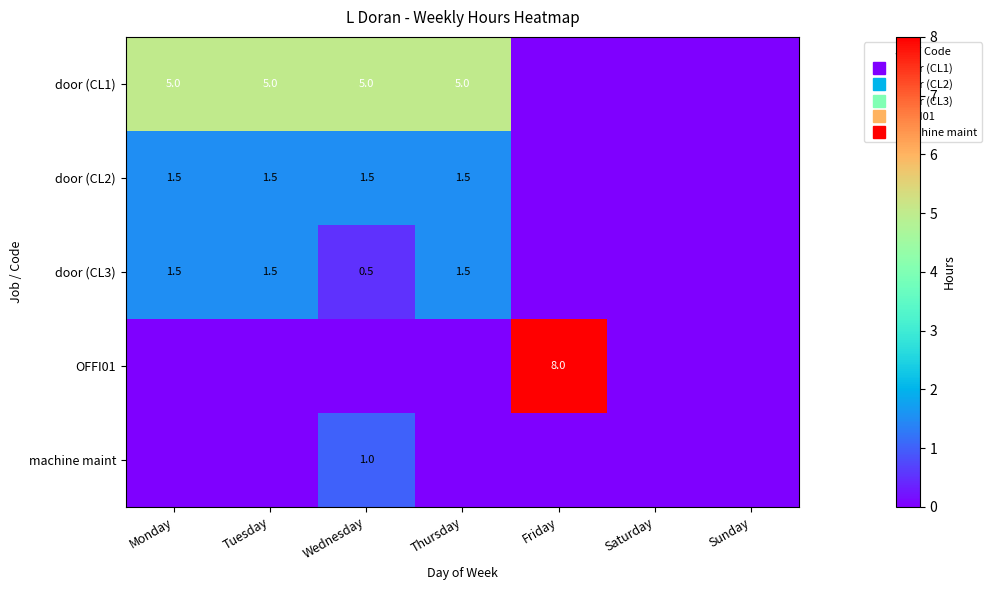

True or false: door (CL2) has a value of 0.3 at Monday.

False